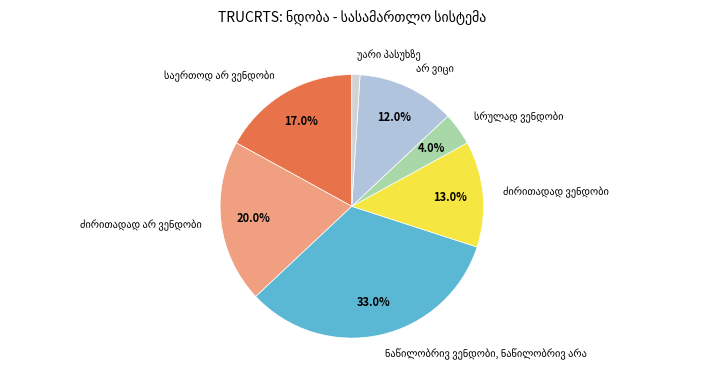

Is there any slice that represents more than half of the pie?

No